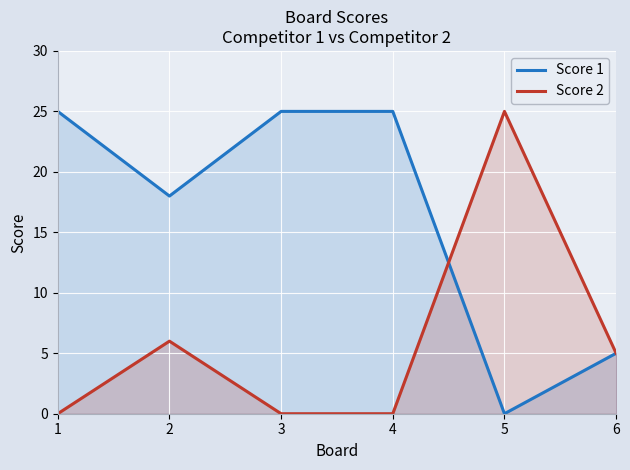

How many interior local peaks does the Score 2 series have?

2